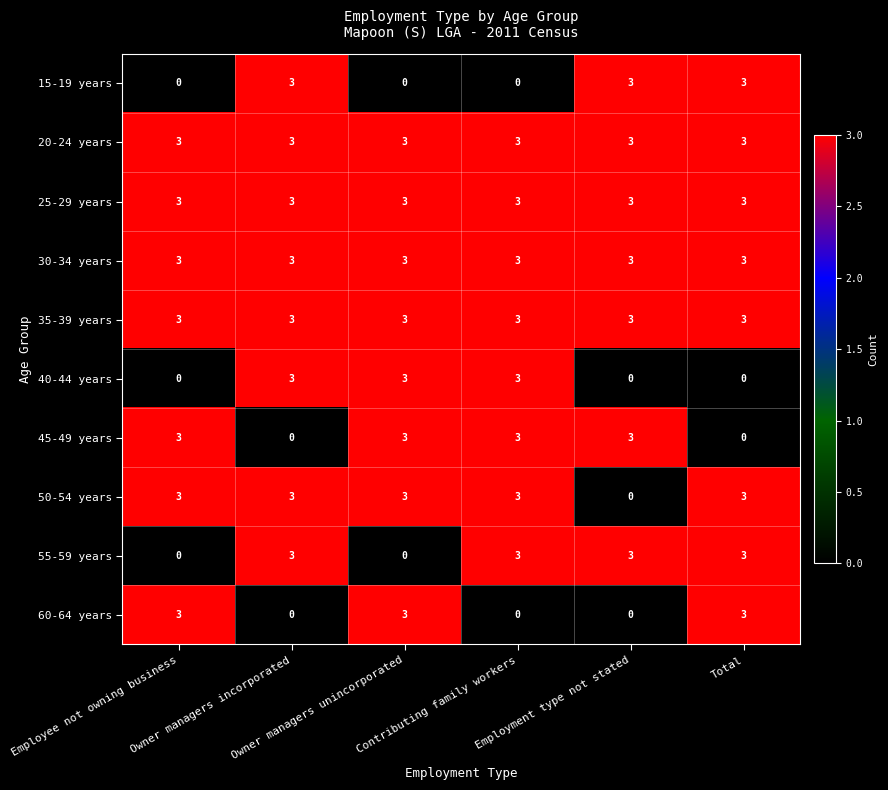

What is the difference between the highest and lowest values at Owner managers incorporated?

3